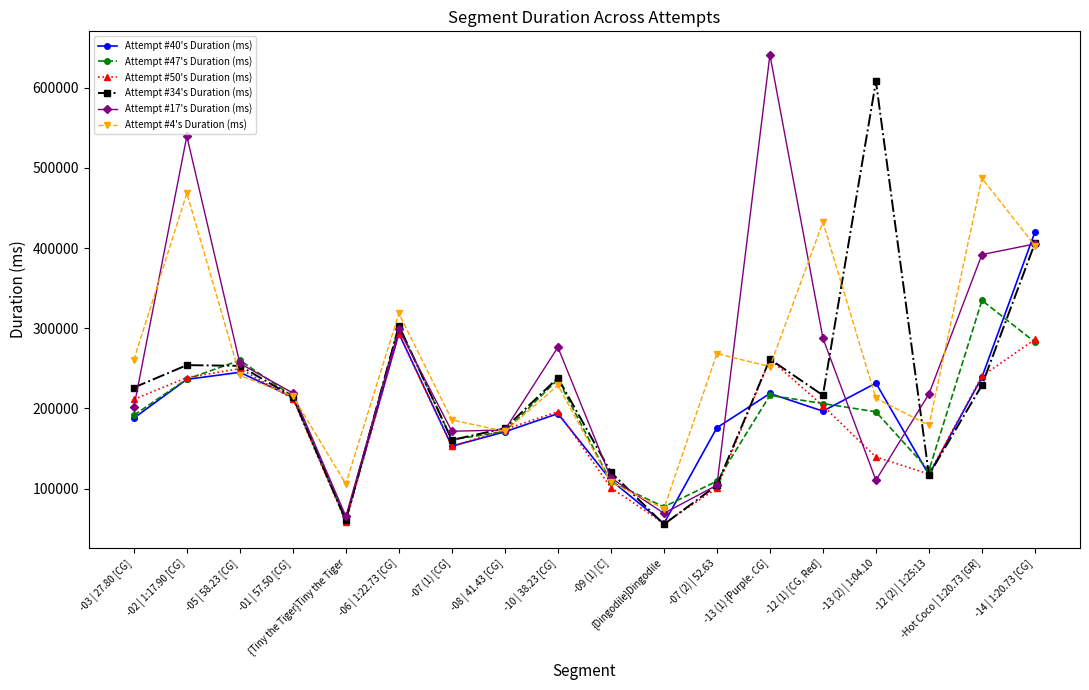

What is the average value of the Attempt #17's Duration (ms) series?

252331